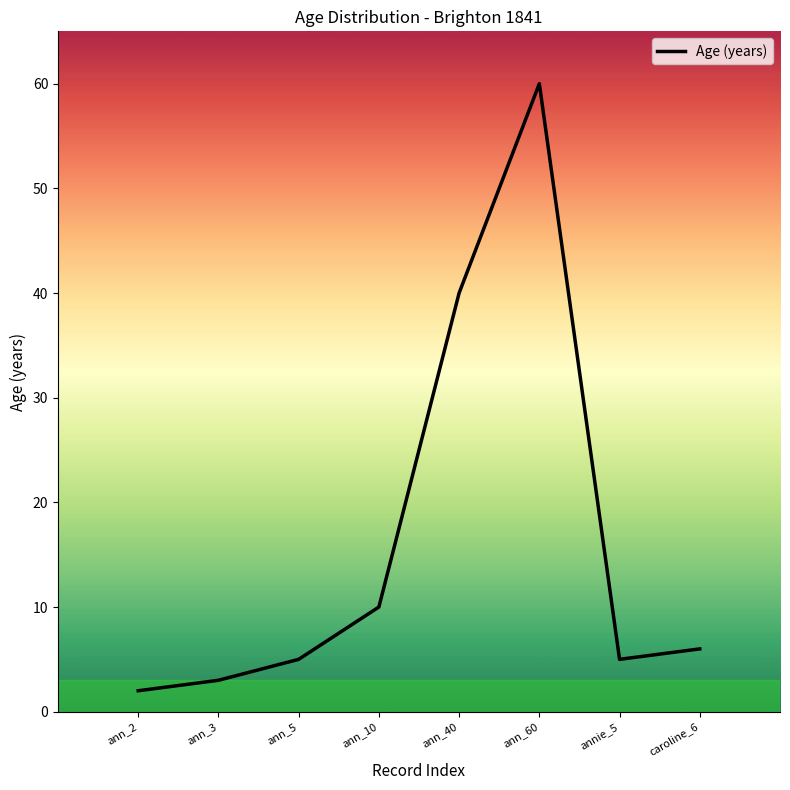

Is it true that the value at caroline_6 is 3?

False